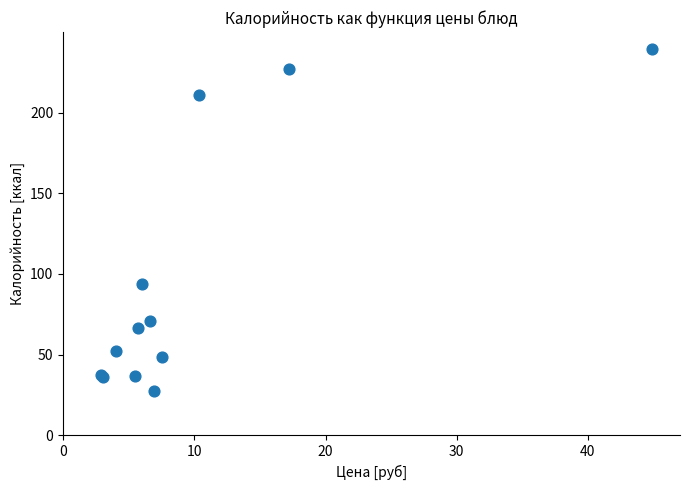

What Y value in the scatter plot is closest to 133?

94.0